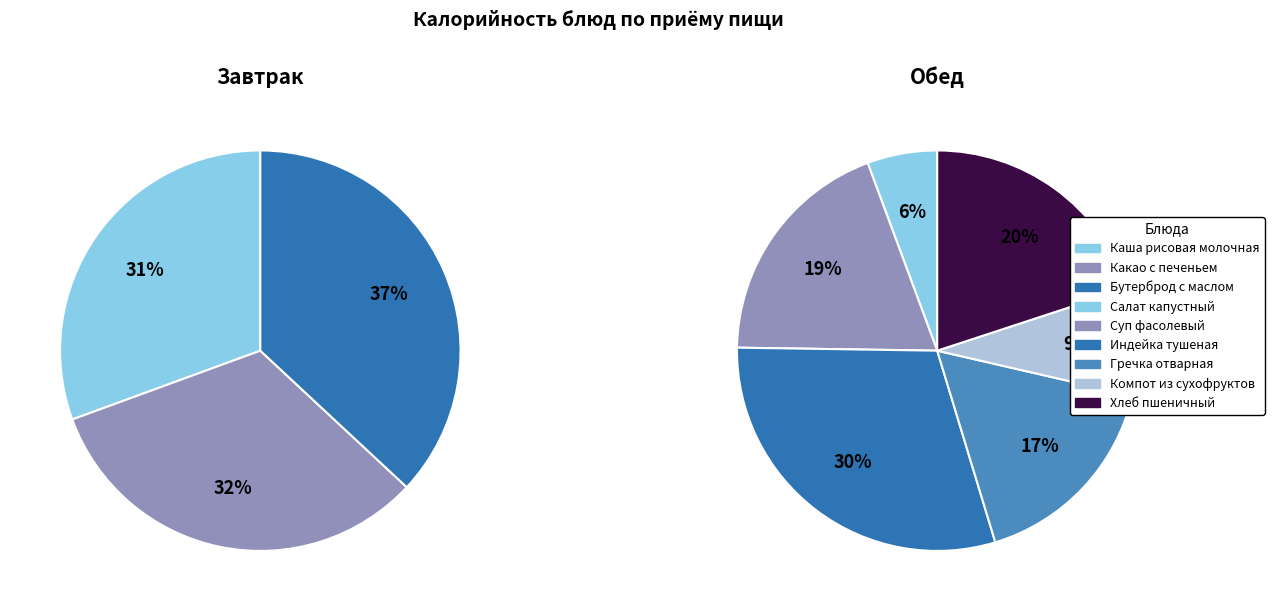

Is there a majority slice in this chart?

No